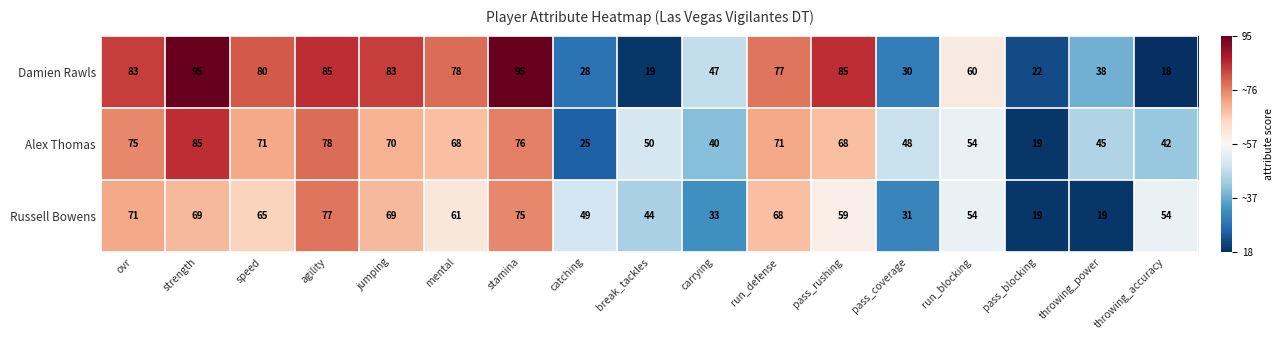

The value of Alex Thomas at catching is 17. True or false?

False